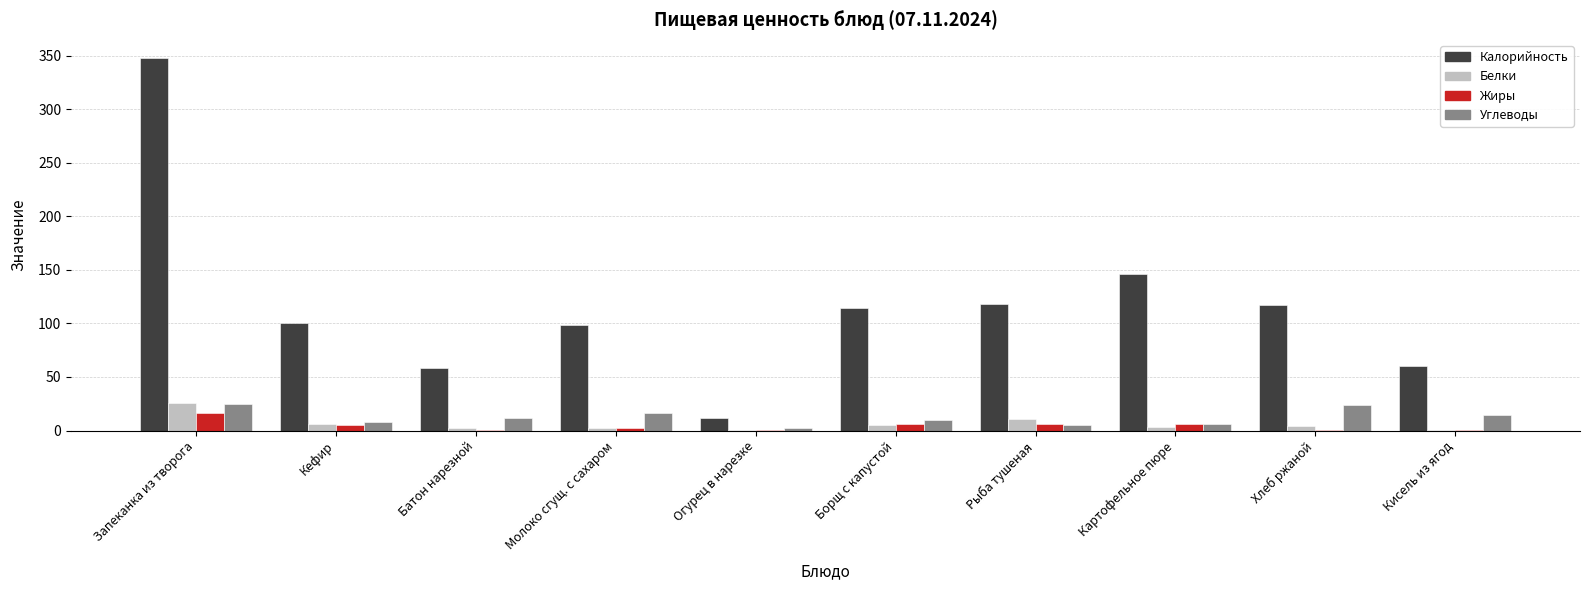

Which series has the widest spread of values?

Калорийность